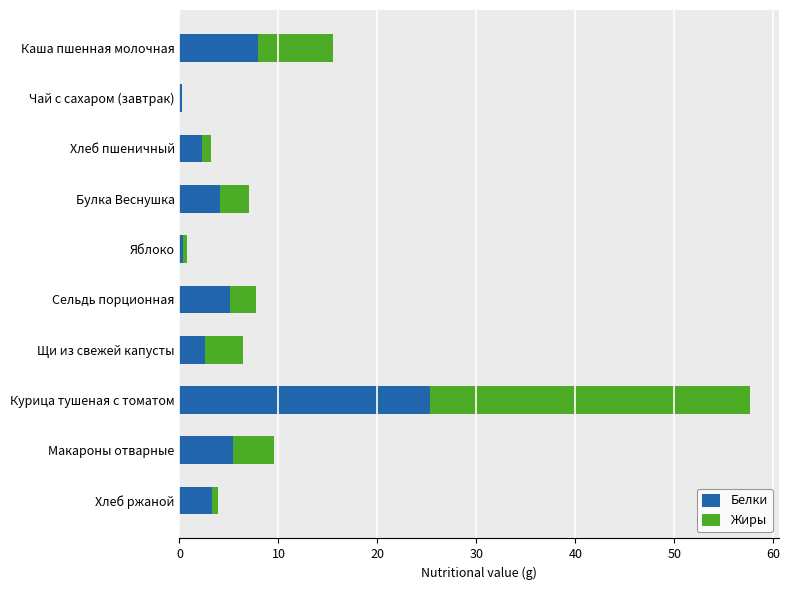

At which category is the sum across all series the highest?

Курица тушеная с томатом